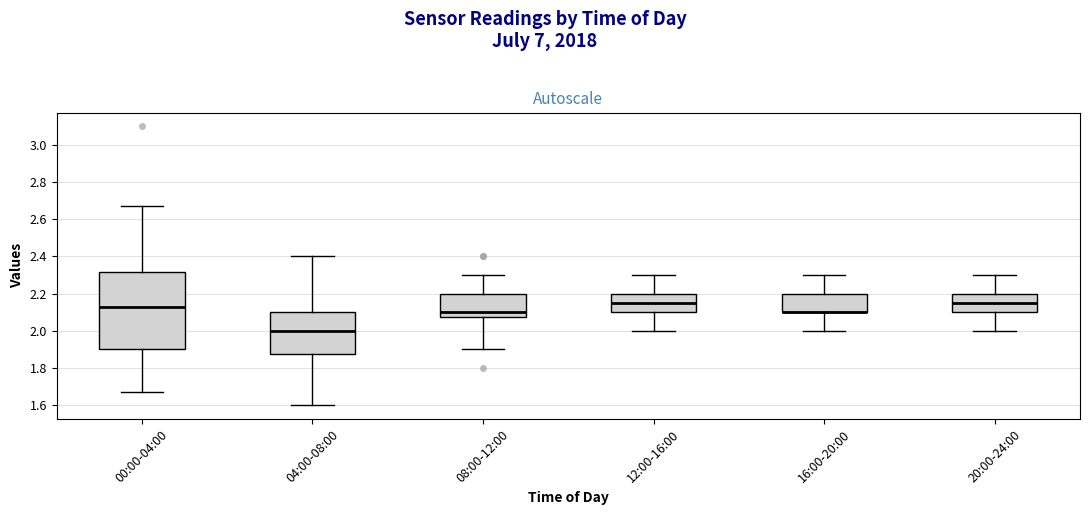

Reading left to right, read every box against the y-axis: the position of its median line, the range the box covers, and the ends of its whiskers. The values are not printed on the chart, so give them approximately, as read against the axis.

00:00-04:00: median 2.14, box 1.90 to 2.32, whiskers 1.68 to 2.68
04:00-08:00: median 2.00, box 1.88 to 2.10, whiskers 1.60 to 2.40
08:00-12:00: median 2.10, box 2.08 to 2.20, whiskers 1.90 to 2.30
12:00-16:00: median 2.16, box 2.10 to 2.20, whiskers 2.00 to 2.30
16:00-20:00: median 2.10 (drawn on the box's lower edge), box 2.10 to 2.20, whiskers 2.00 to 2.30
20:00-24:00: median 2.16, box 2.10 to 2.20, whiskers 2.00 to 2.30